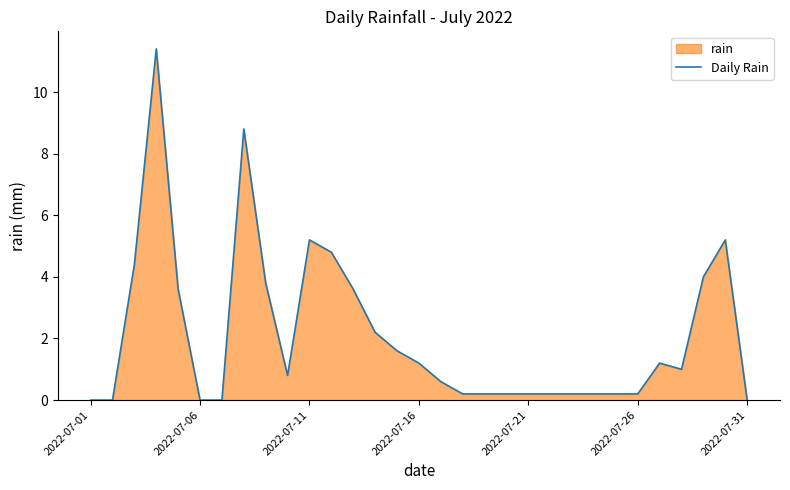

True or false: the data shows 3.7 at 2022-07-01.

False